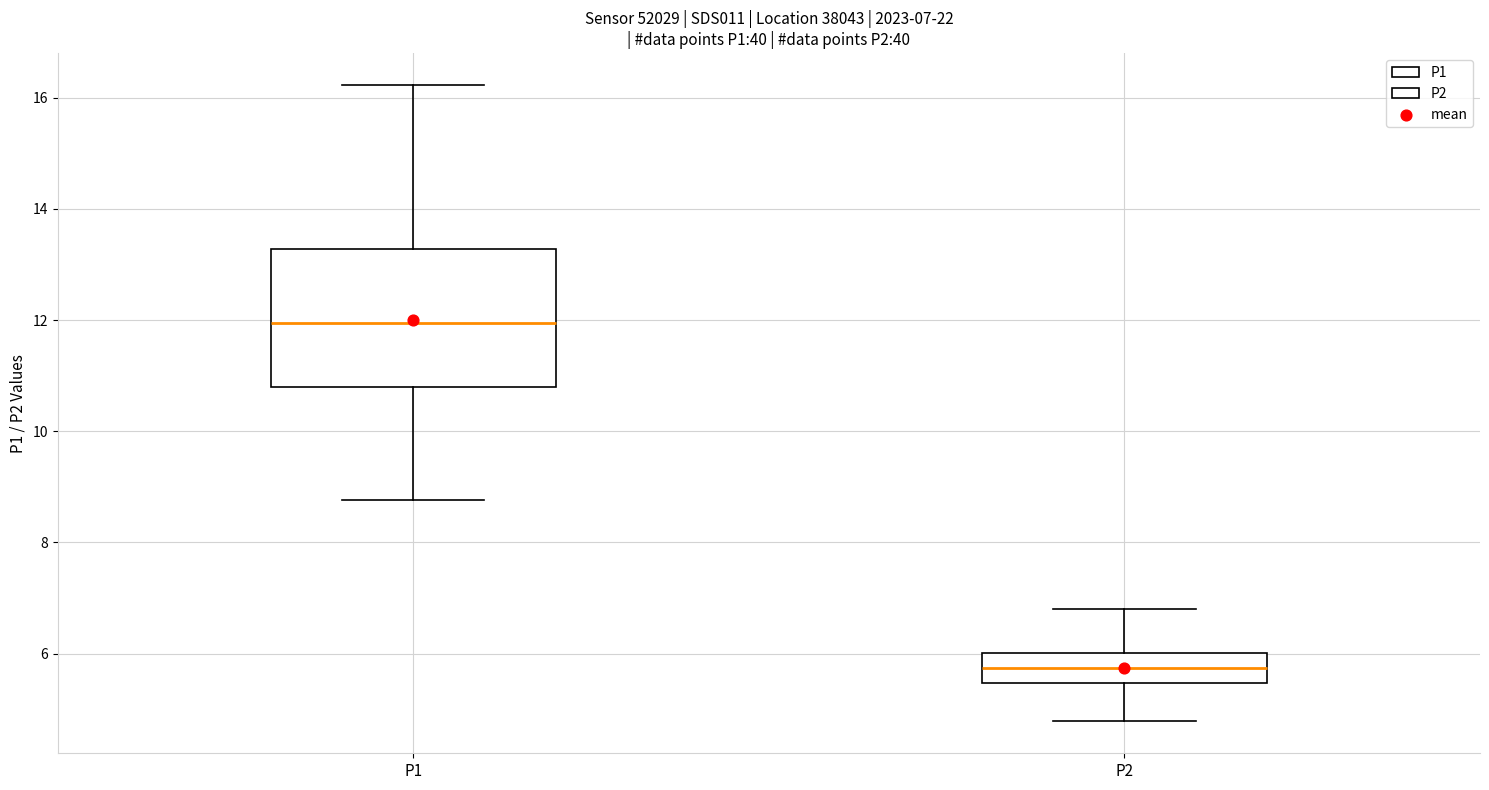

Comparing the boxes themselves (not the whiskers), which one is the tallest?

P1